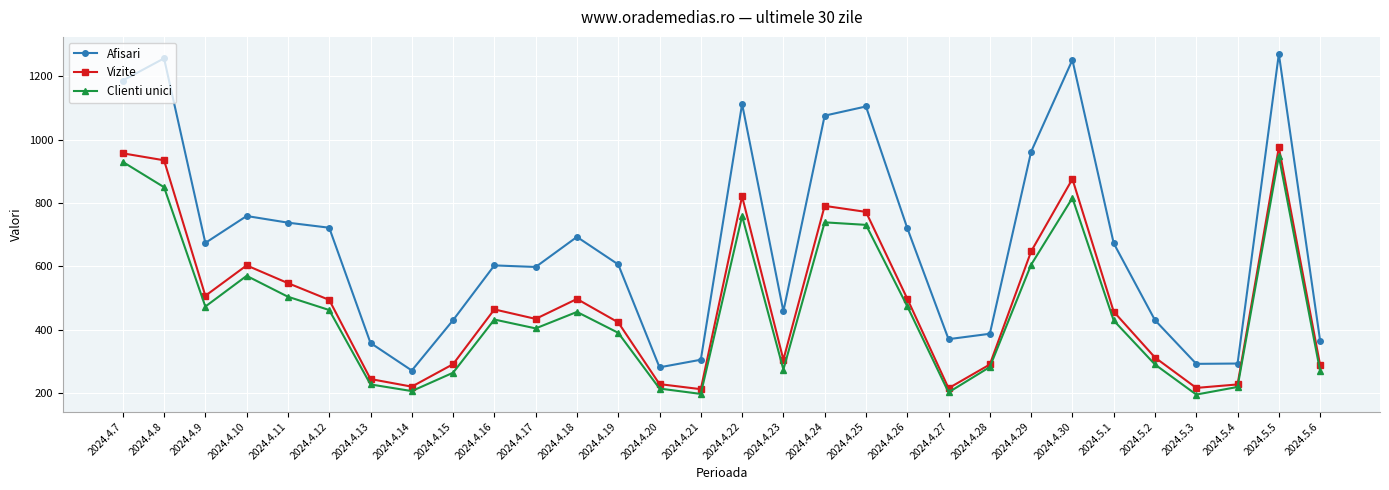

Is this an area chart (filled region under the line)?

No